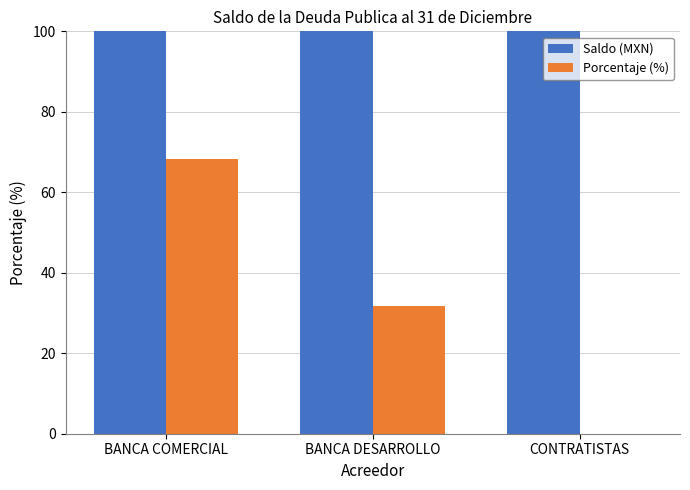

The value of Saldo (MXN) at BANCA COMERCIAL is 10460603430.1. True or false?

False